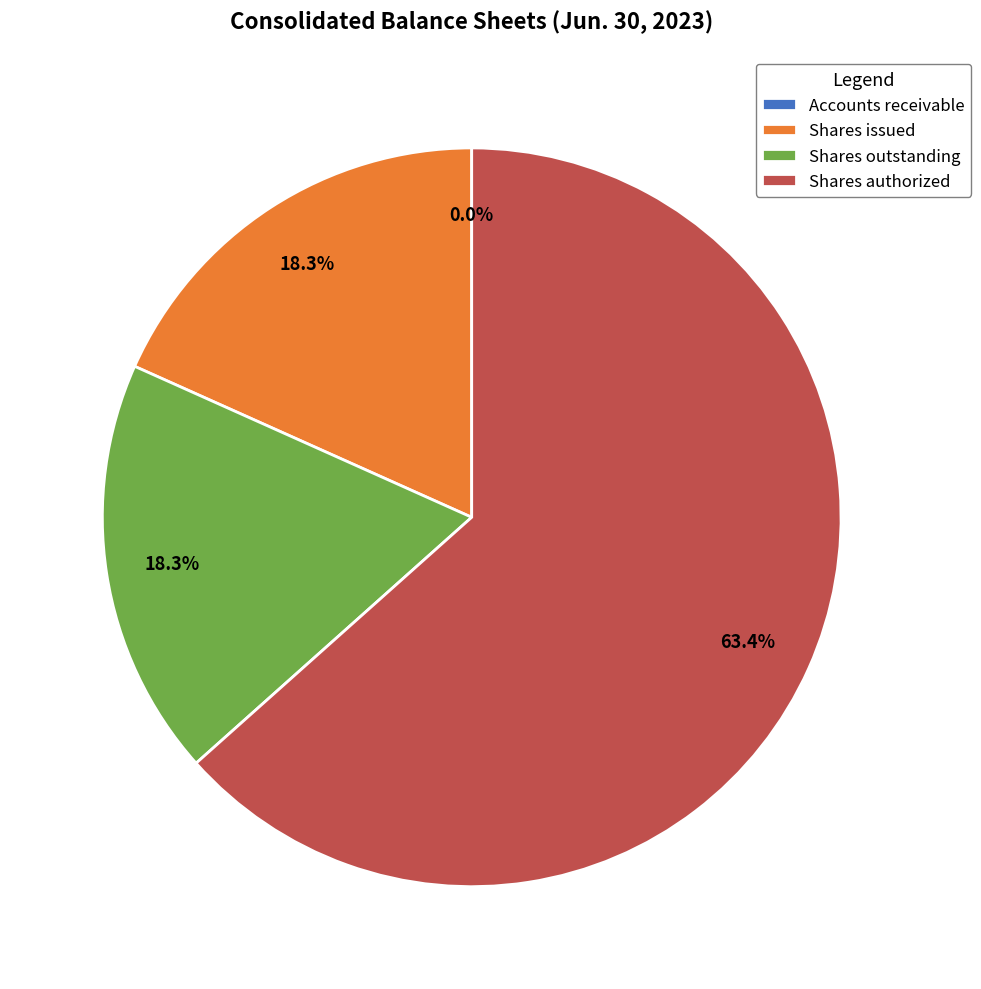

What is the largest slice in the pie chart?

Shares authorized